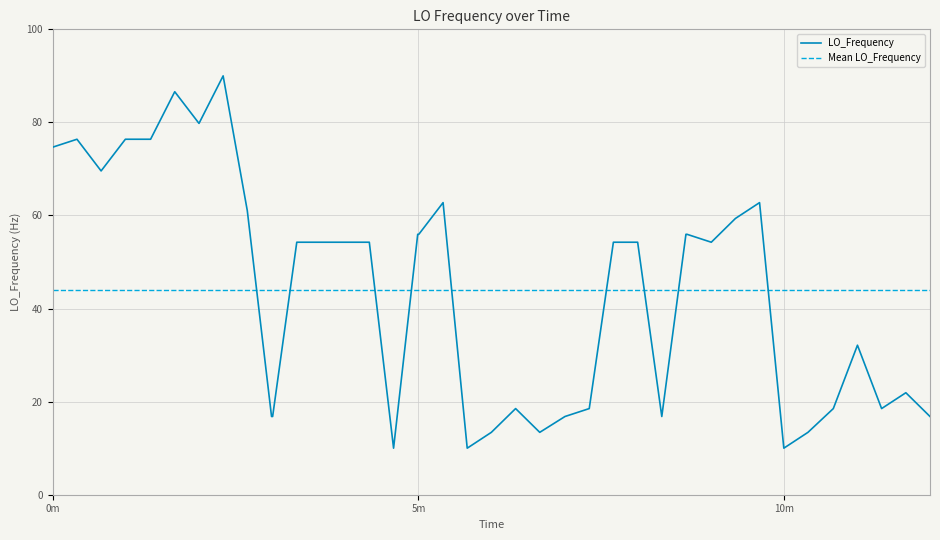

What is the maximum value for LO_Frequency?

90.0